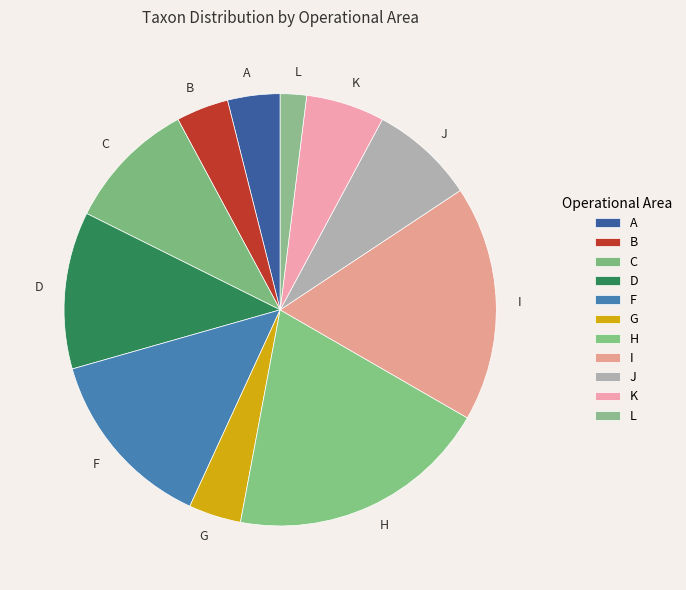

Combined, do C and L account for over 50%?

No